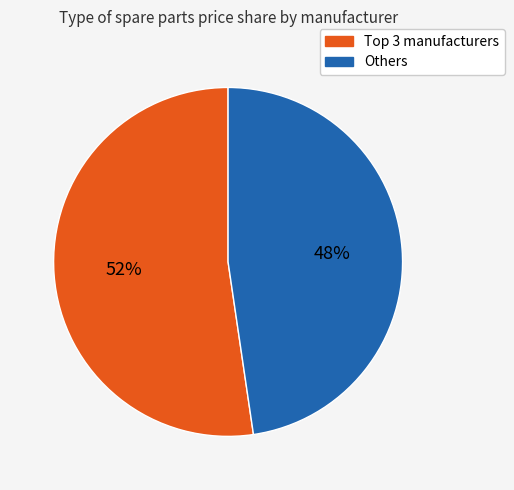

What percentage is the Others slice, to the nearest percent?

48%